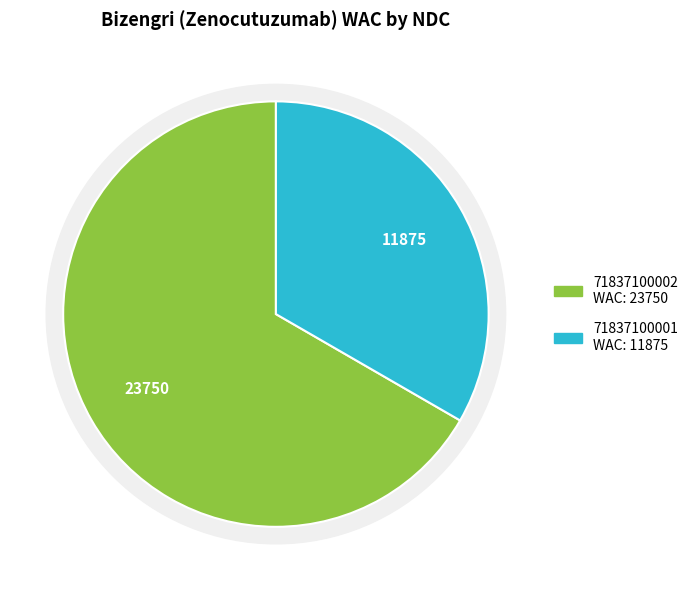

To the nearest percent, what portion does 71837100002 represent?

67%